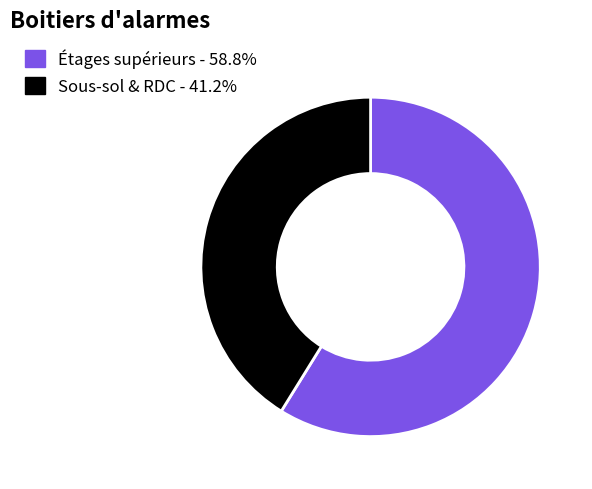

Is there any slice that represents more than half of the pie?

Yes